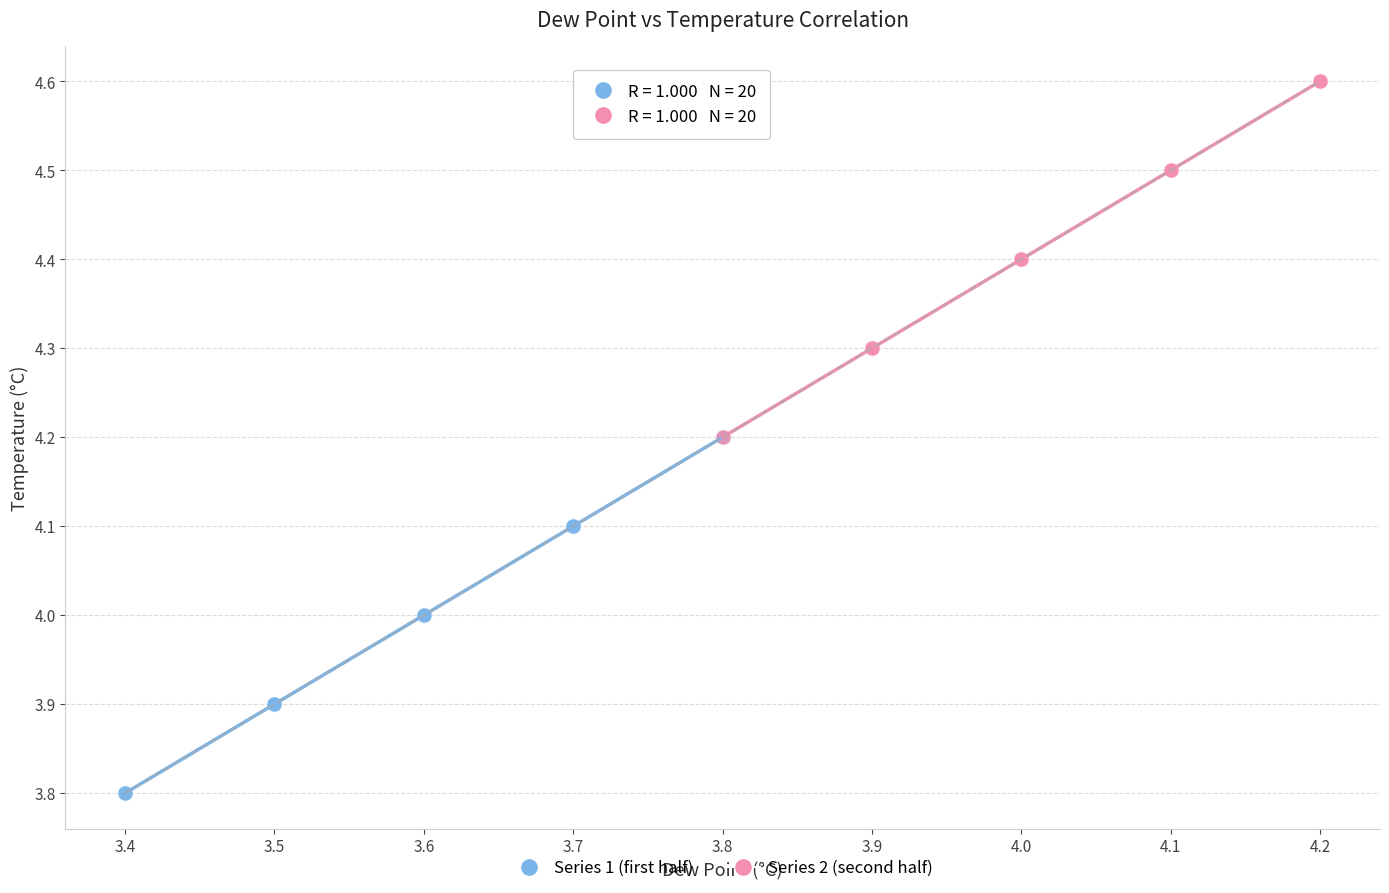

Which series reaches the maximum Y coordinate?

Series 2 (second half)